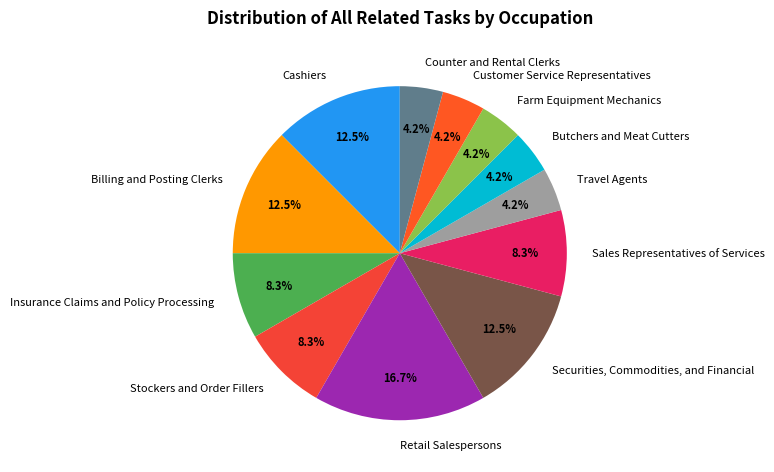

Count the number of slices in the pie.

12